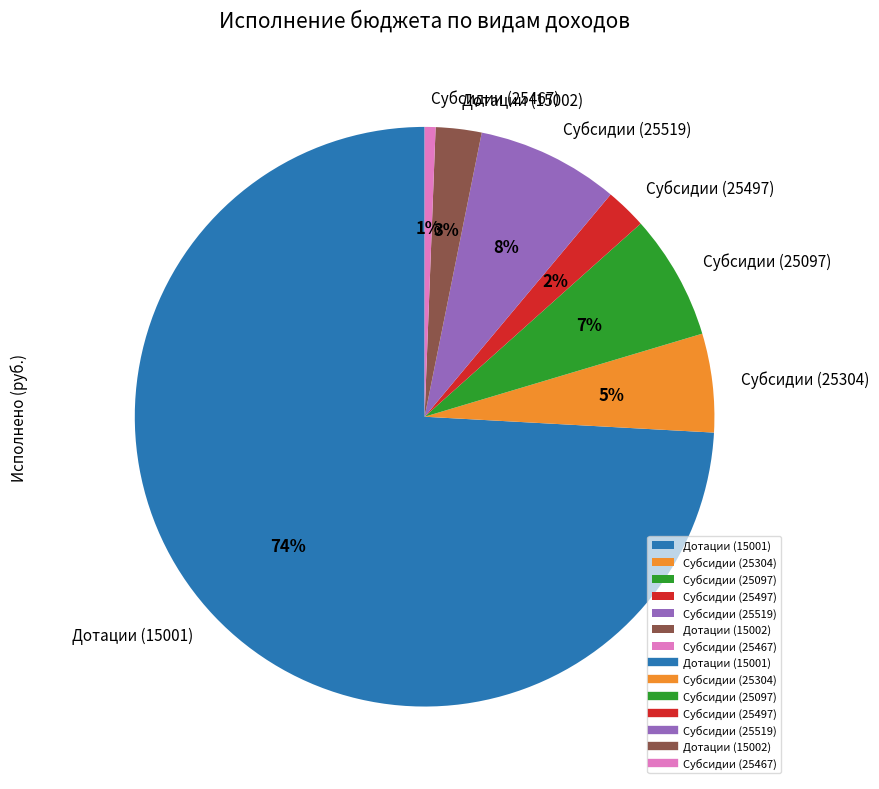

To the nearest percent, what is the combined percentage of Дотации (15001) and Субсидии (25519)?

82%